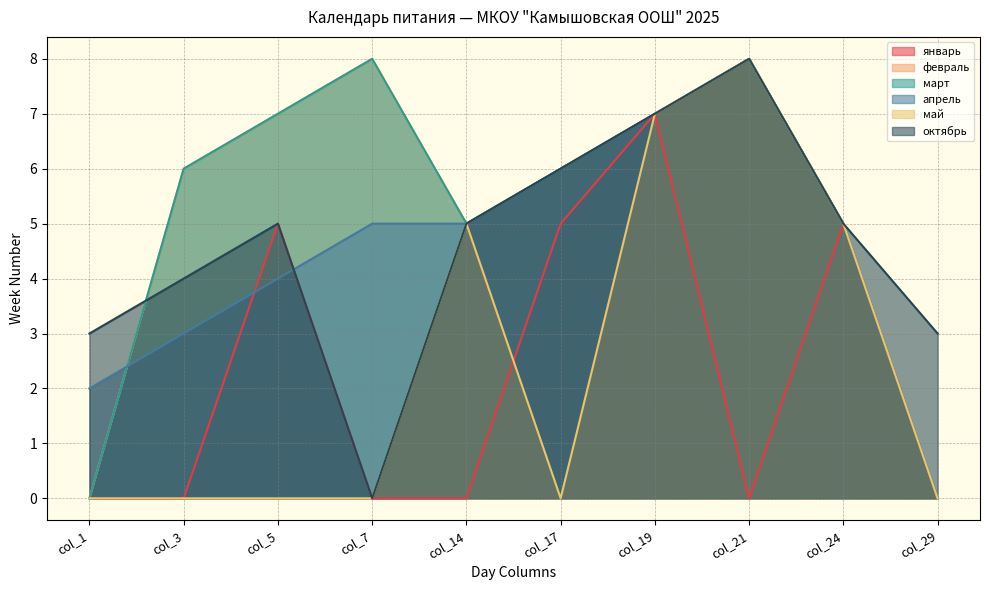

The январь series shows 0 at col_3. True or false?

True